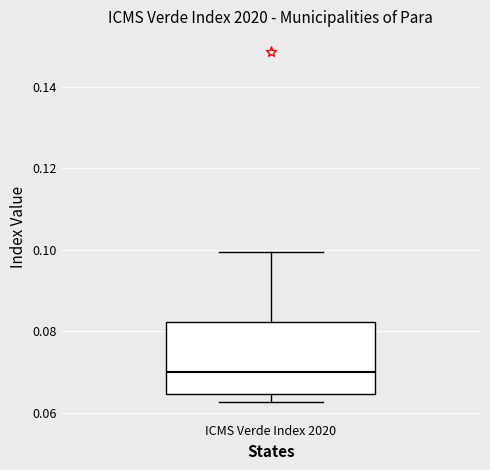

Read this box plot against the y-axis: the position of the median line, the range covered by the box, and the ends of both whiskers. The values are not printed on the chart, so give them approximately, as read against the axis.

median 0.070, box 0.064 to 0.082, whiskers 0.062 to 0.100